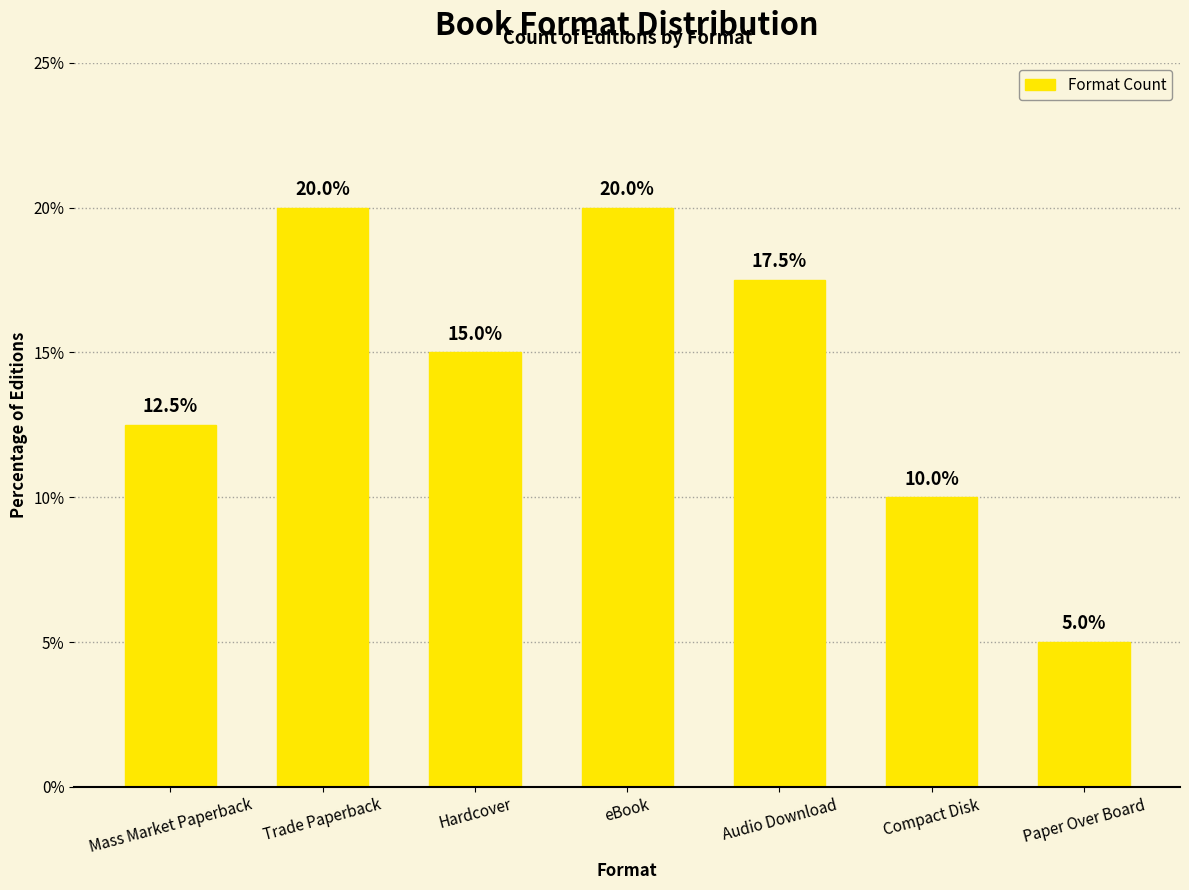

What is the difference between the maximum and minimum values?

15.0